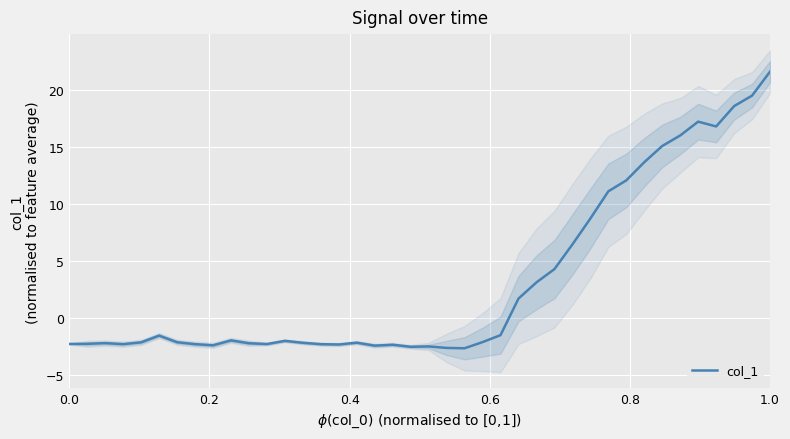

What is the minimum value for col_1?

-2.6